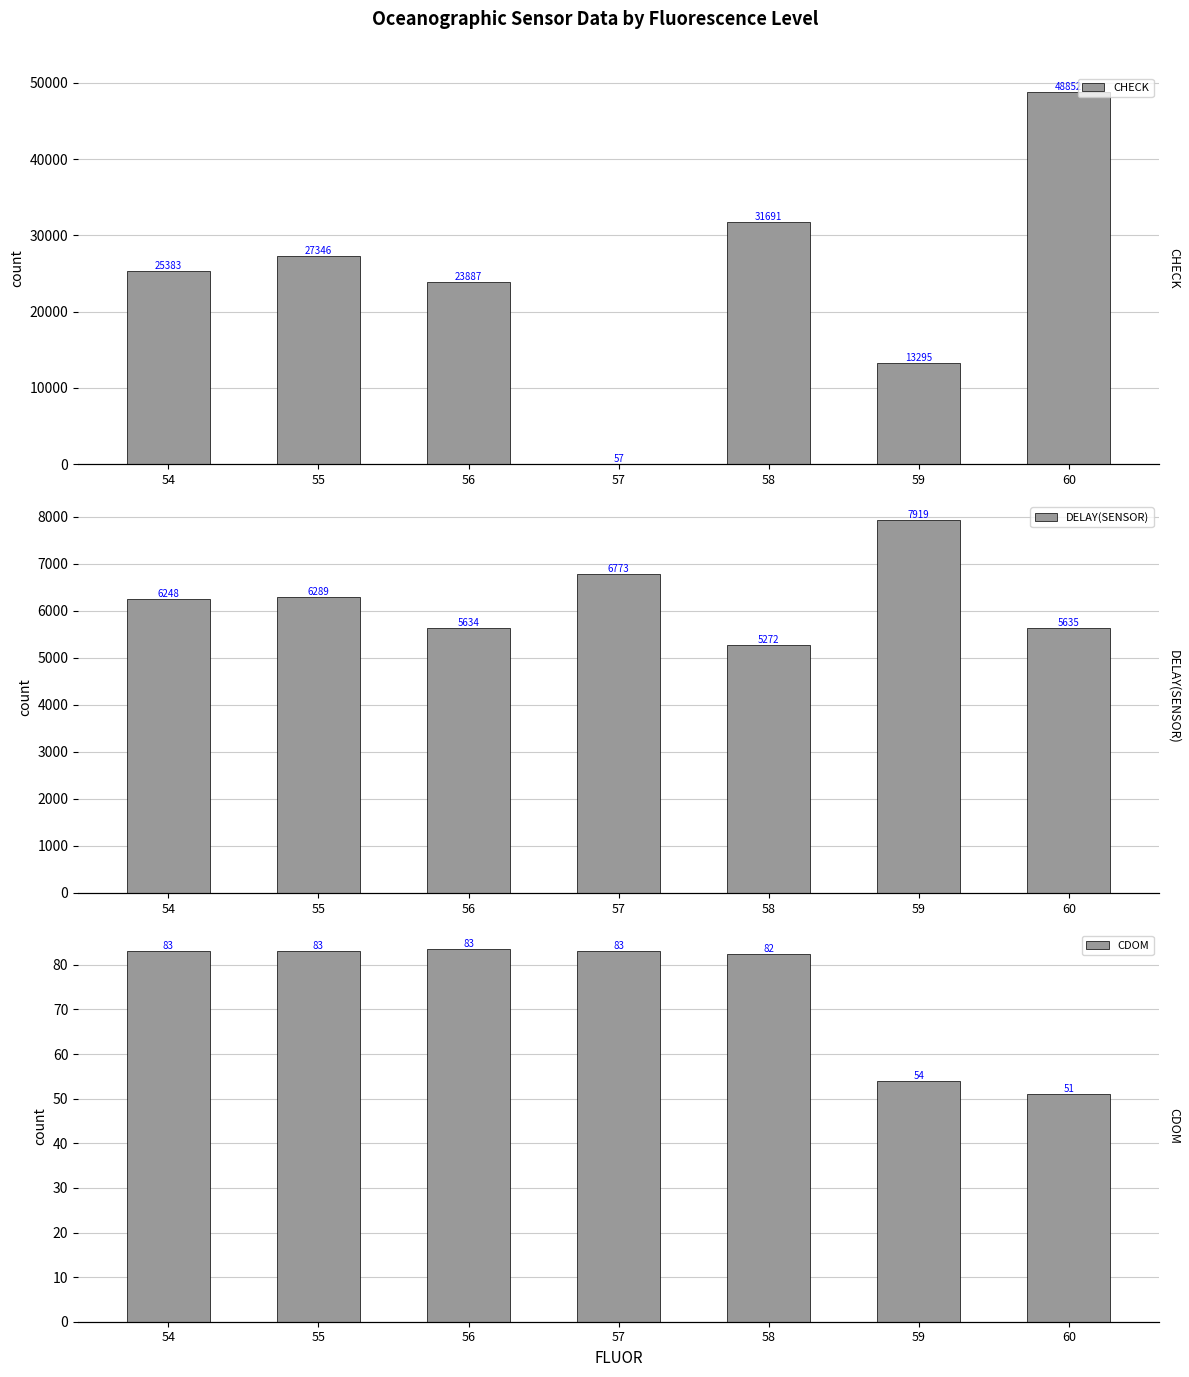

What is the difference between the highest and lowest values at 56?

23803.5